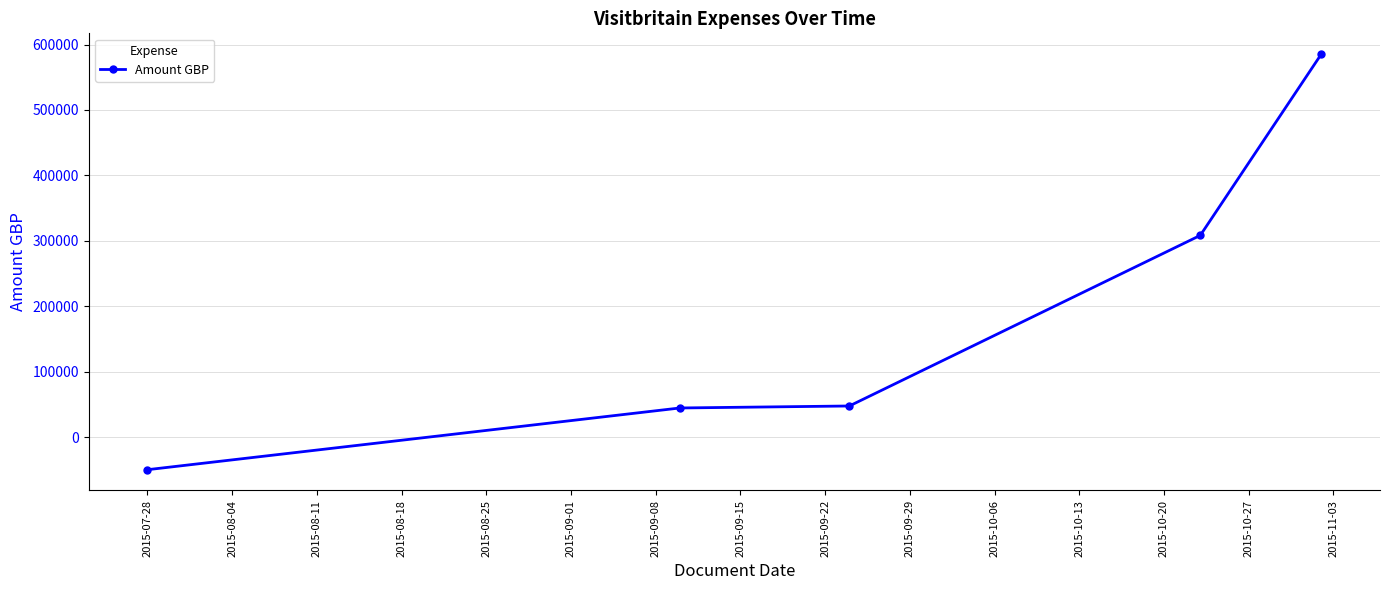

What is the average value?

187475.7